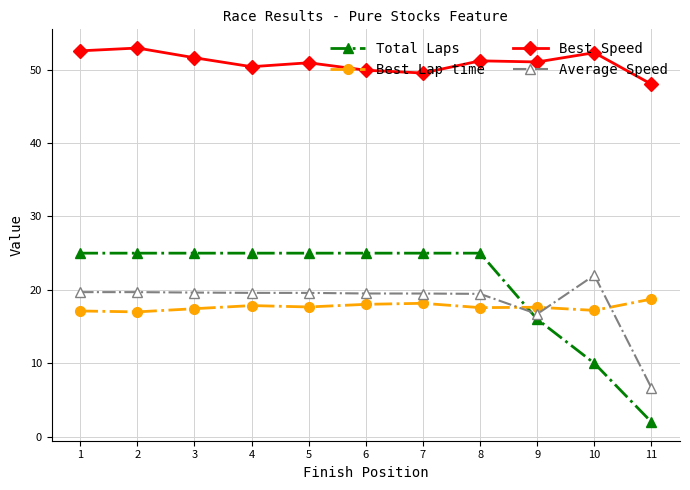

How many values in the Total Laps series are below 25?

3